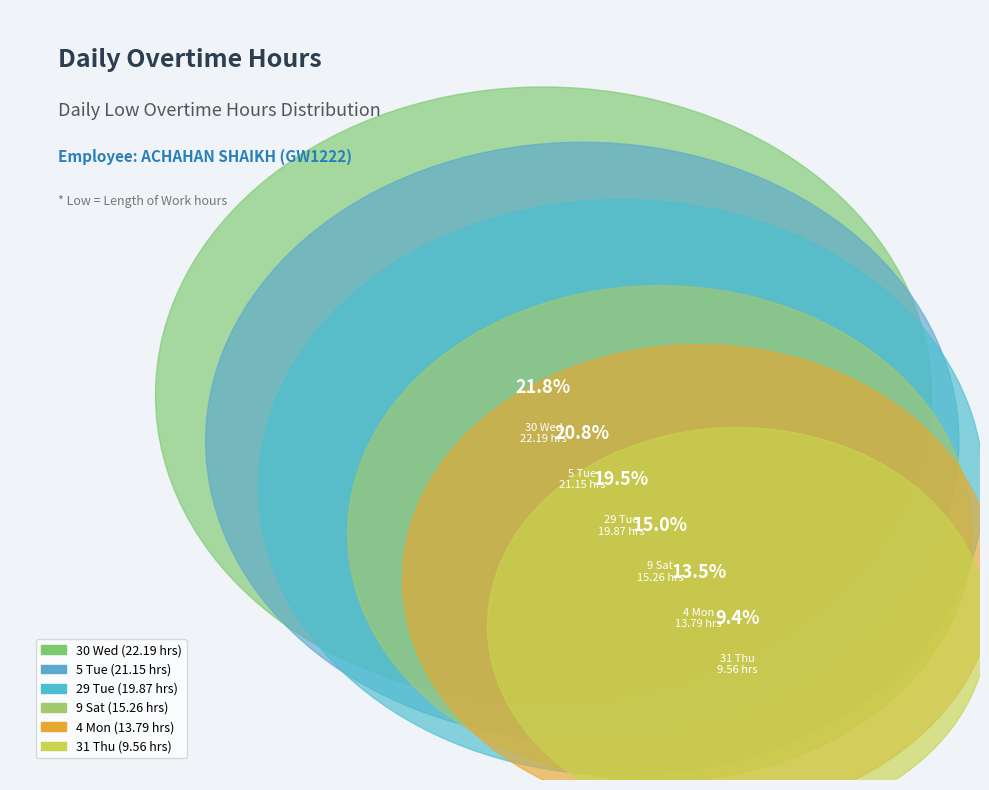

To the nearest percent, what portion does 29 Tue represent?

20%